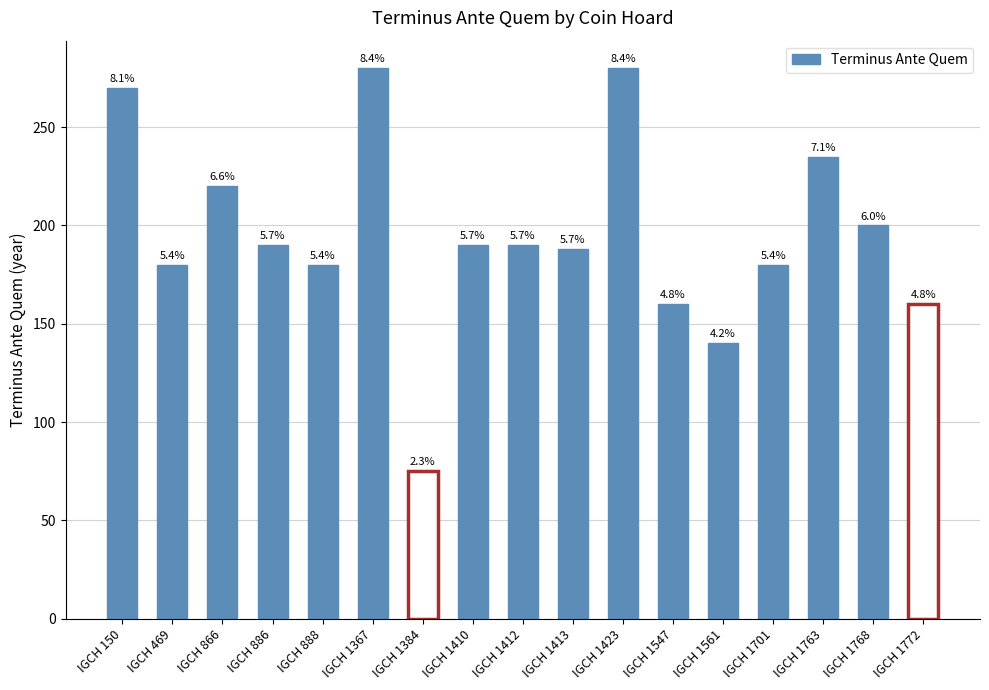

Rank the categories by value from highest to lowest.

IGCH 1367, IGCH 1423, IGCH 150, IGCH 1763, IGCH 866, IGCH 1768, IGCH 886, IGCH 1410, IGCH 1412, IGCH 1413, IGCH 469, IGCH 888, IGCH 1701, IGCH 1547, IGCH 1772, IGCH 1561, IGCH 1384